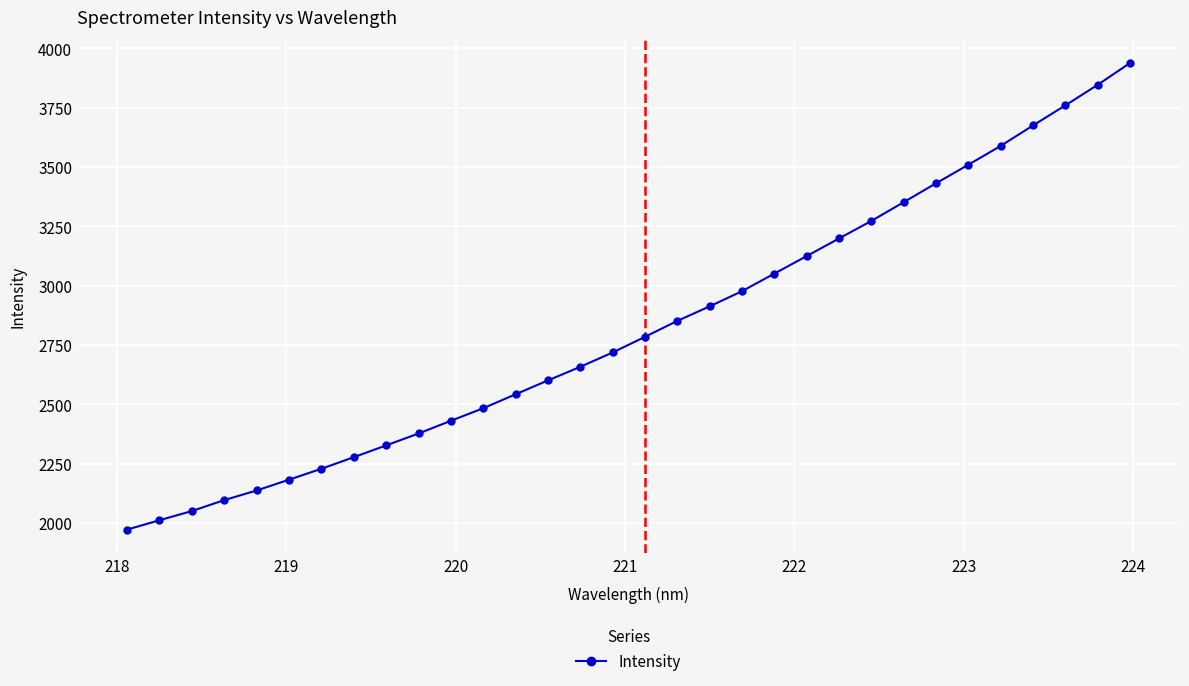

What is the sum of all values?

90363.2